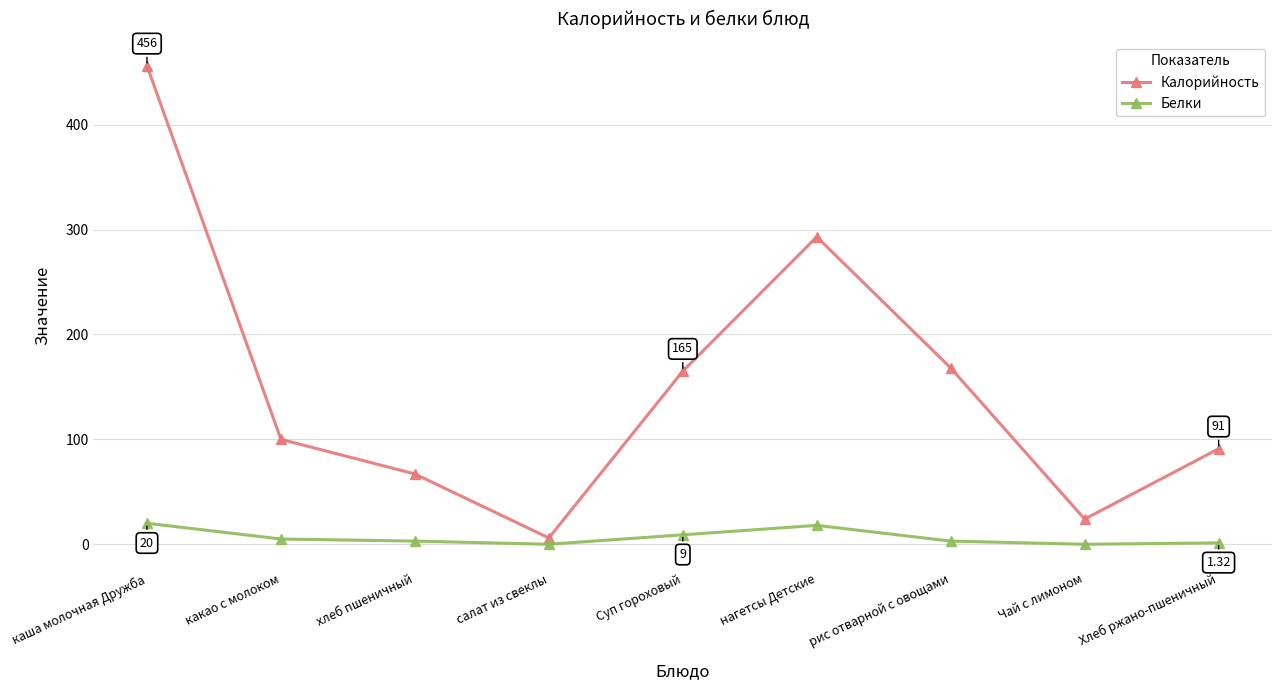

The Белки series shows 1.3 at Хлеб ржано-пшеничный. True or false?

True